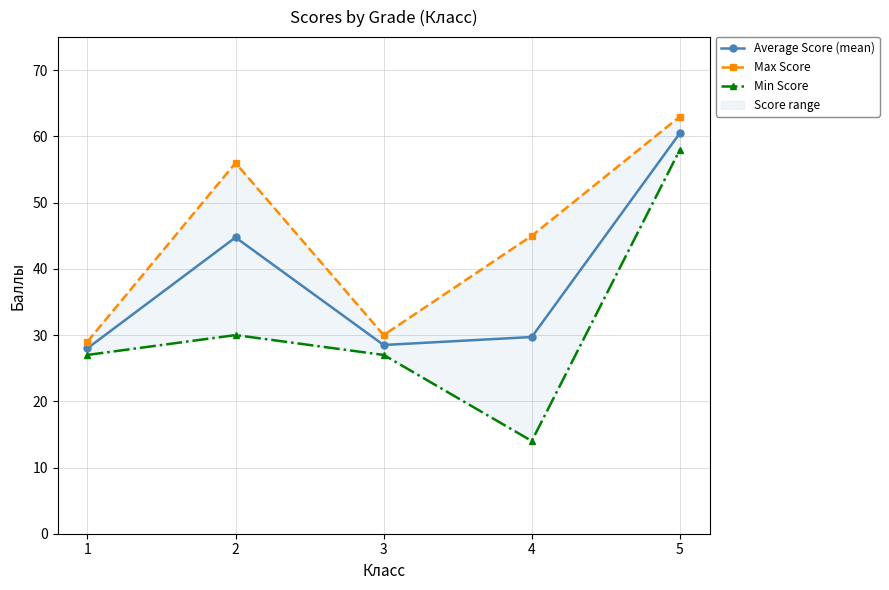

At which category is the sum across all series the highest?

5